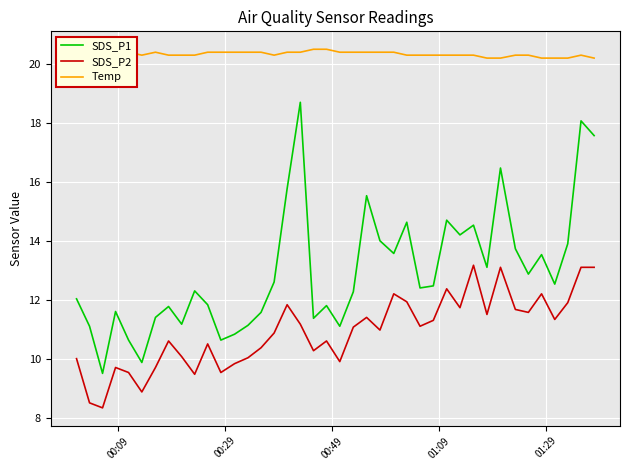

What is the maximum value for SDS_P2?

13.2